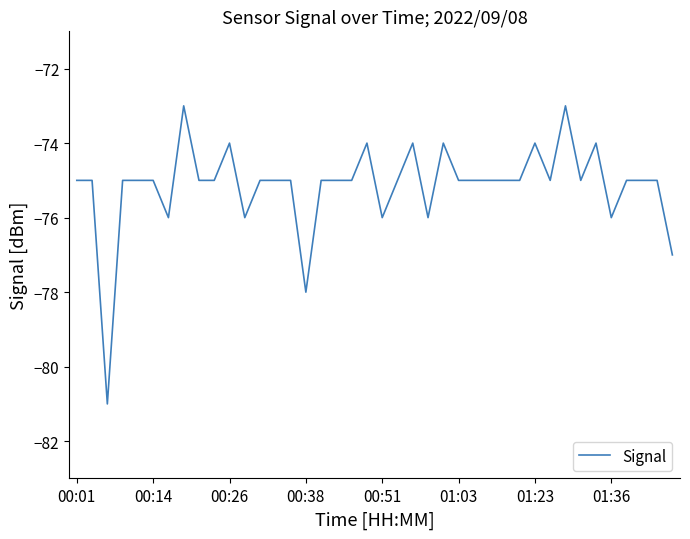

True or false: there are more than 1 points higher than both neighbors.

True